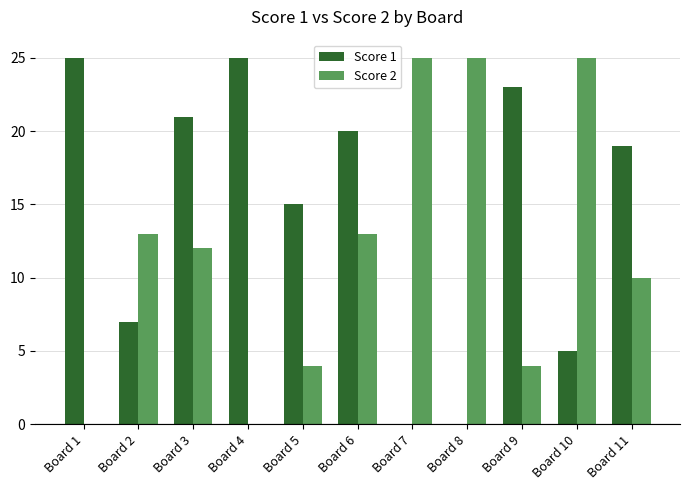

Between Board 2 and Board 9, which series saw the biggest shift?

Score 1